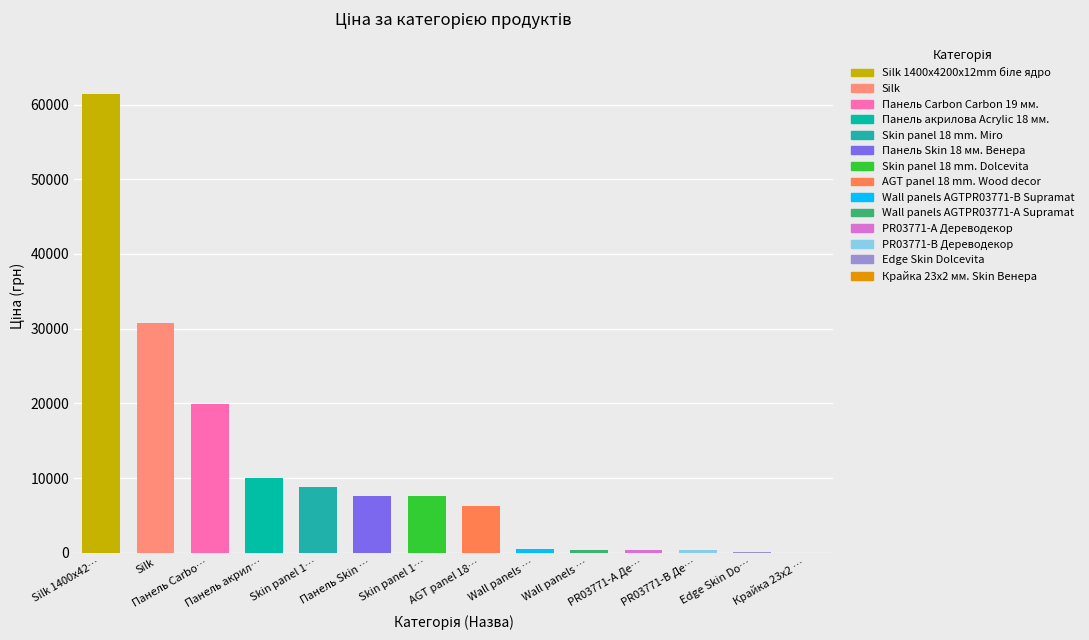

What is the change in value from Панель акрилова Acrylic 18 мм. to PR03771-А Дереводекор?

-9605.5